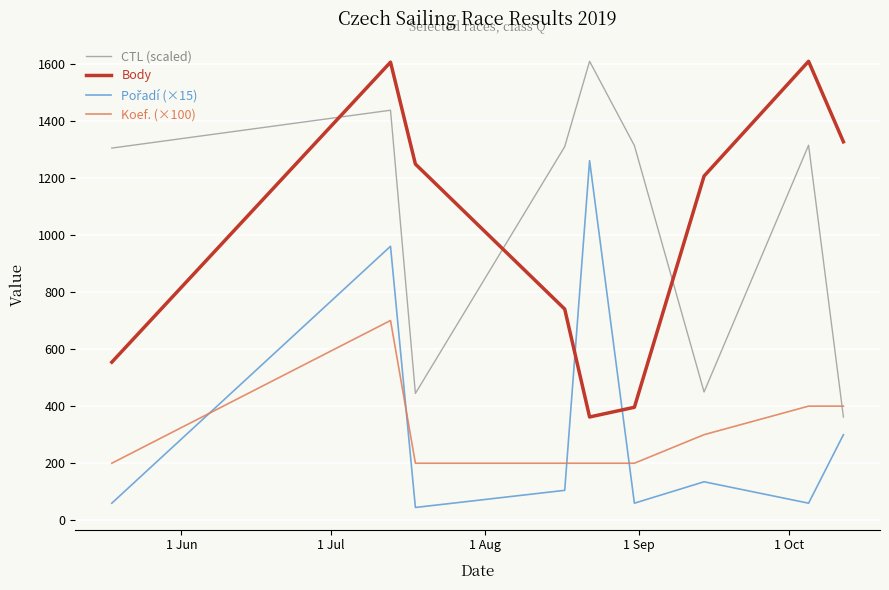

What is the maximum value shown in the chart?

1608.0